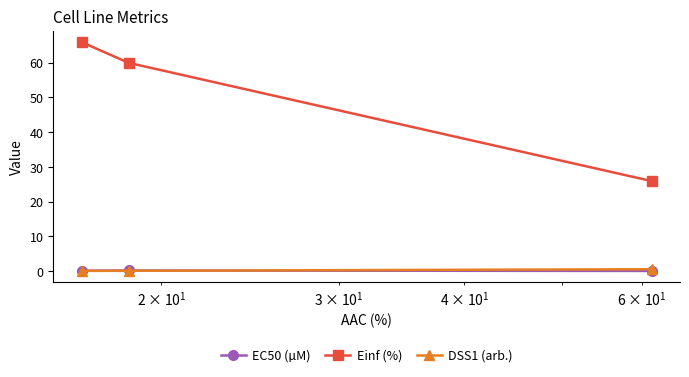

What is the value of the Einf (%) point at the 3rd from the left?

25.9